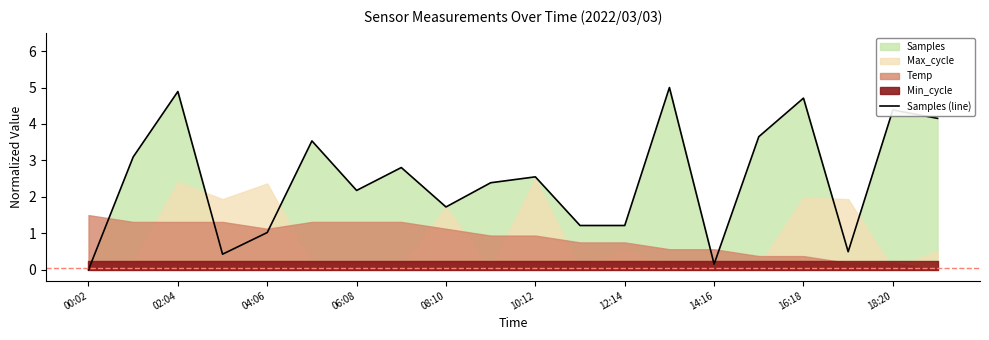

True or false: Samples (line) has a value of 1.0 at 04:06.

True